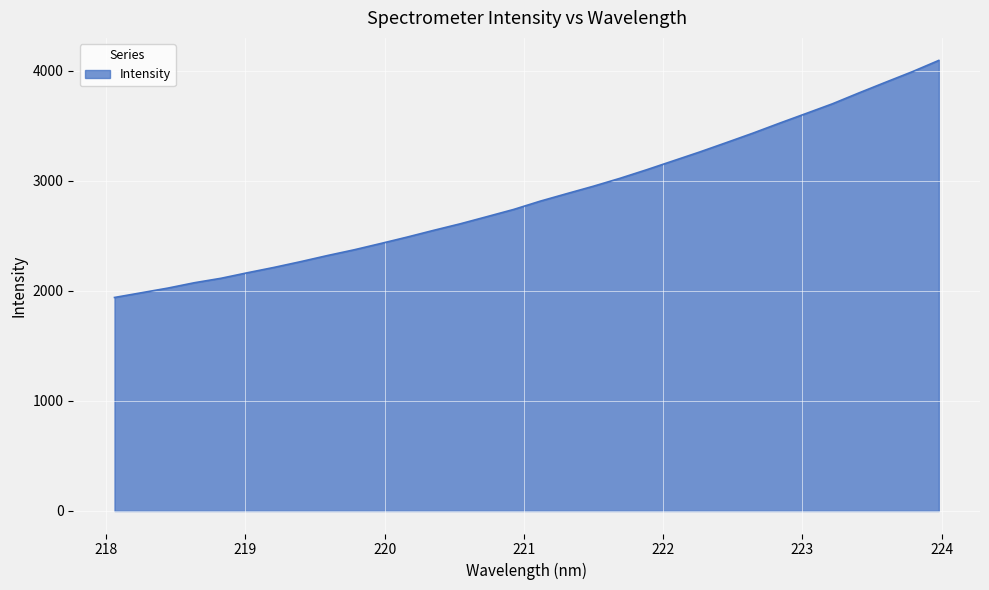

How many lines are shown in the chart?

1